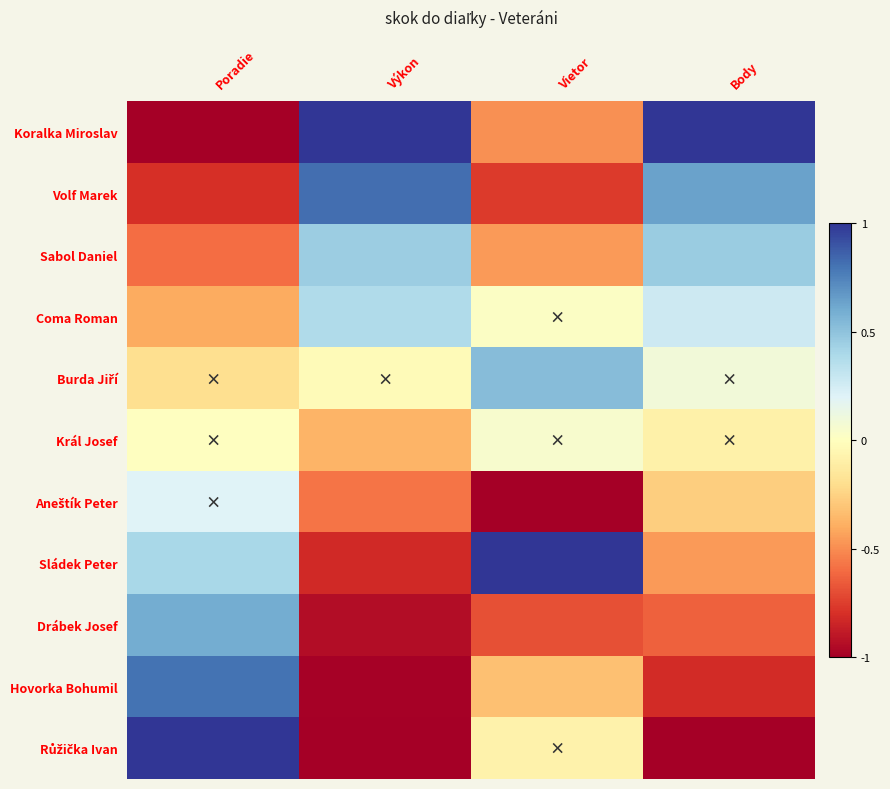

At how many categories does at least one series exceed 0?

4